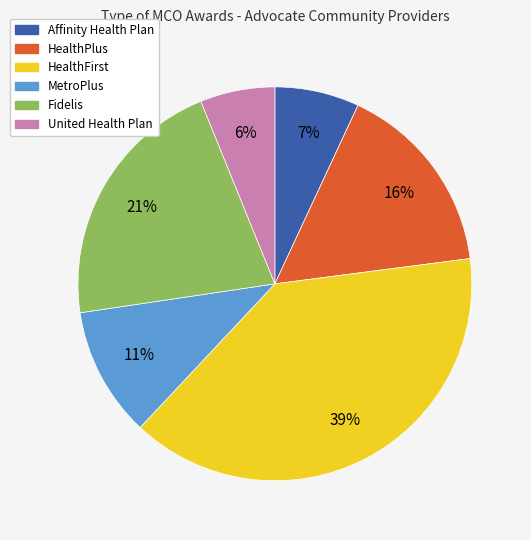

To the nearest percent, what is the difference between the largest and smallest slice percentages?

33%